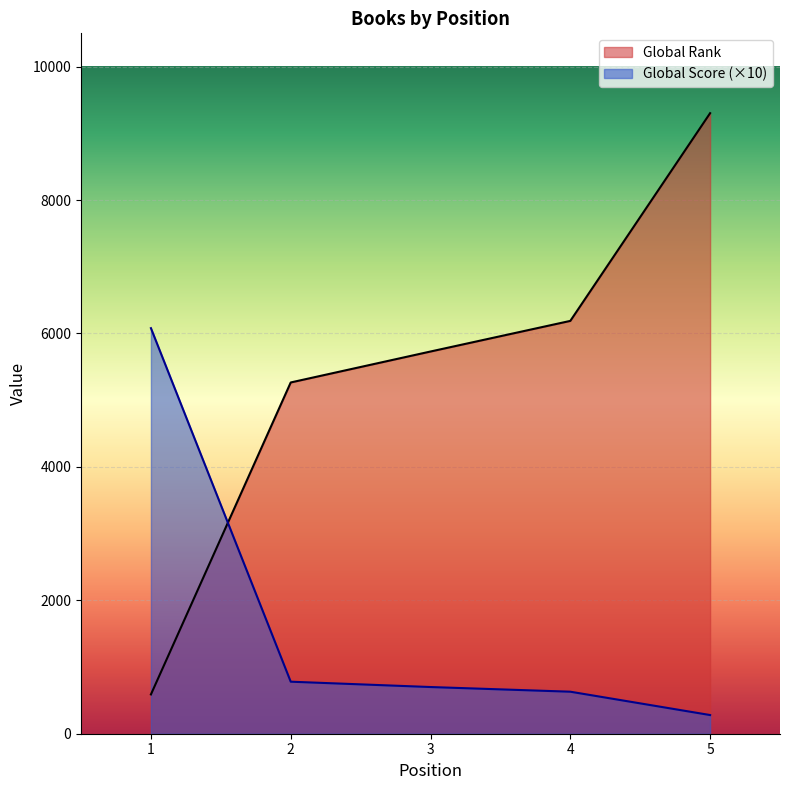

True or false: Global Score has more than 1 points higher than both neighbors.

False